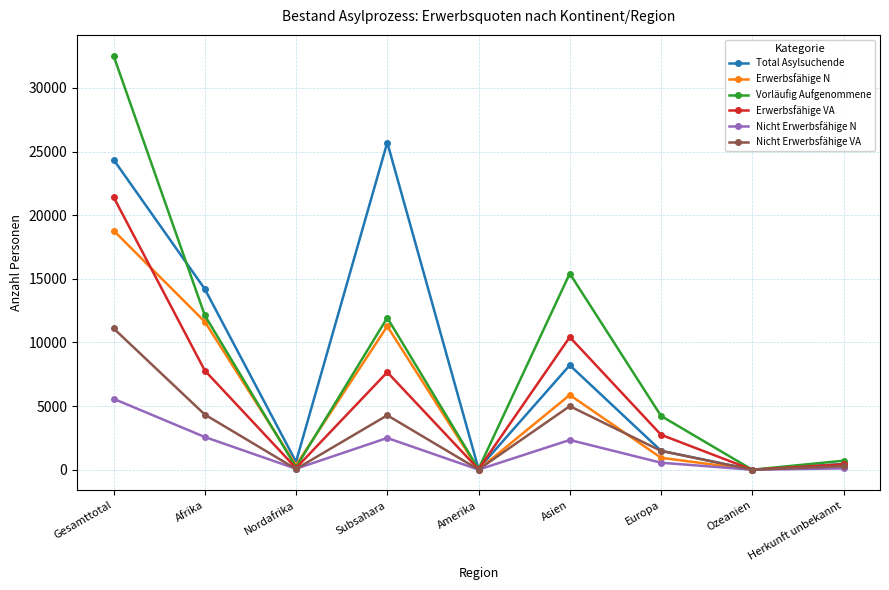

Which category has the highest value across all series?

Gesamttotal